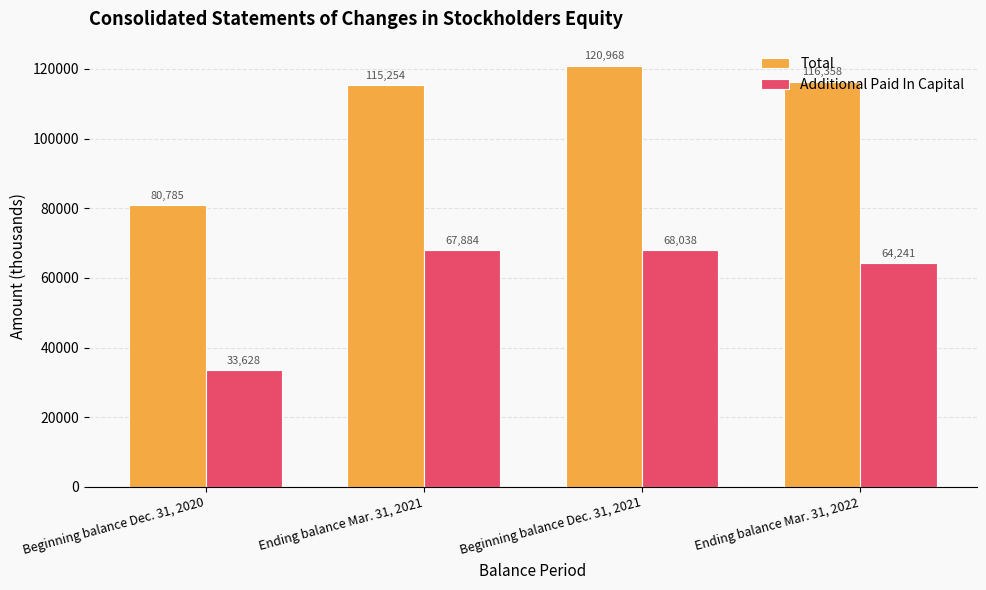

What is the value of the Additional Paid In Capital bar at the 3rd from the left?

68038